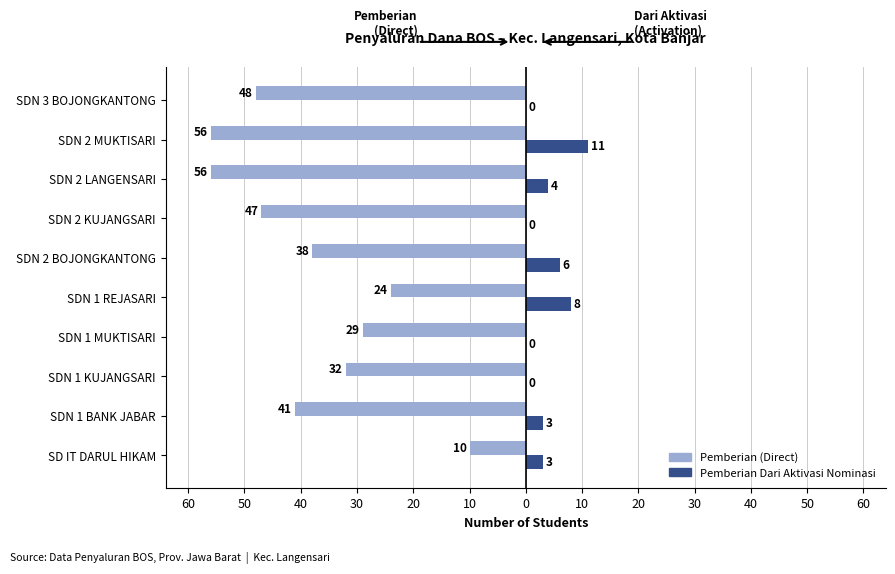

Count the number of categories in the chart.

10